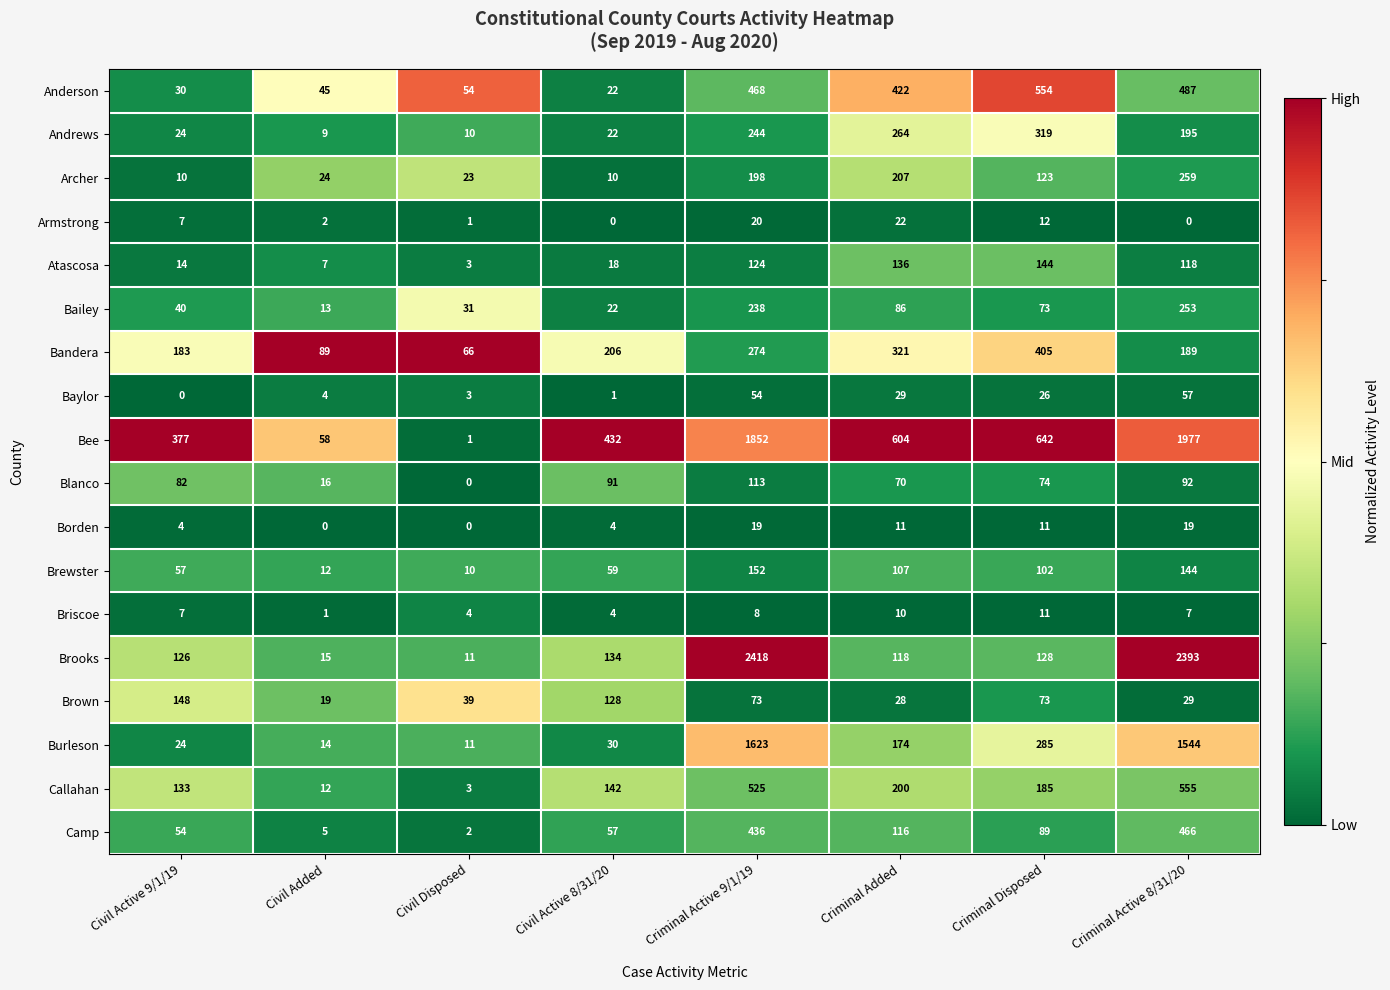

The Atascosa series shows 31 at Civil Active 8/31/20. True or false?

False